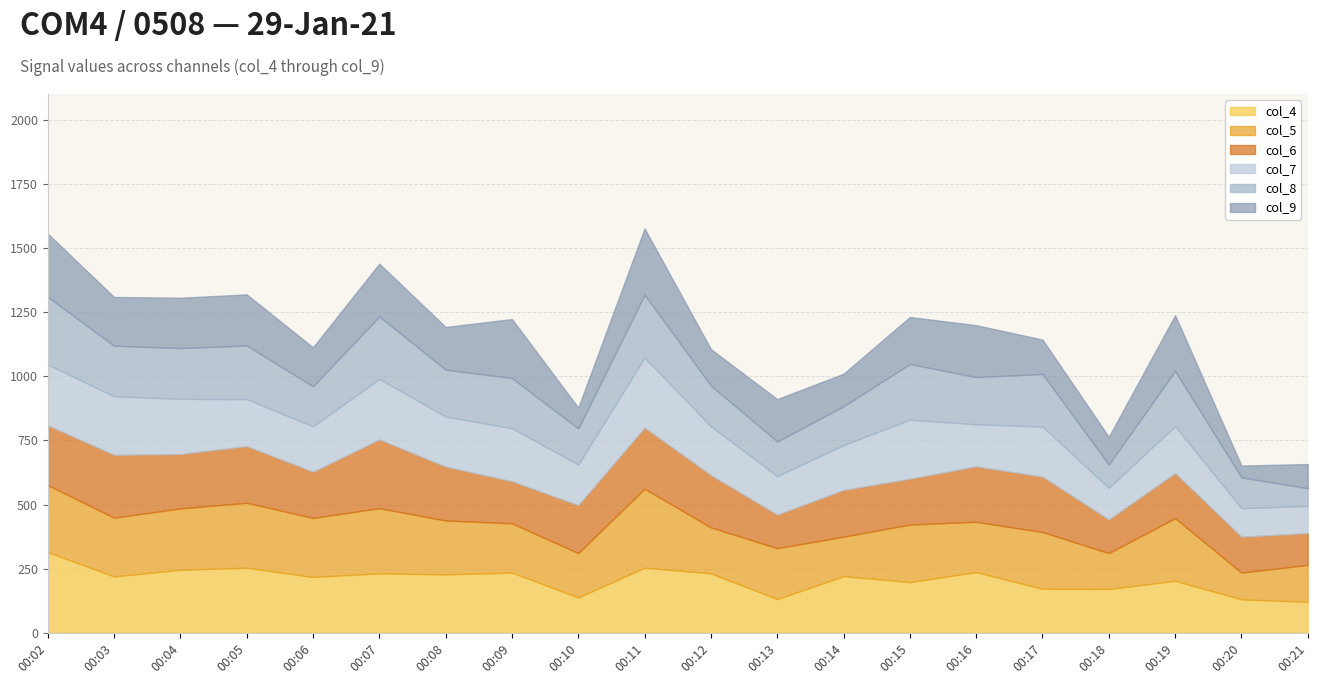

At which category does the chart reach its peak across all series?

00:02